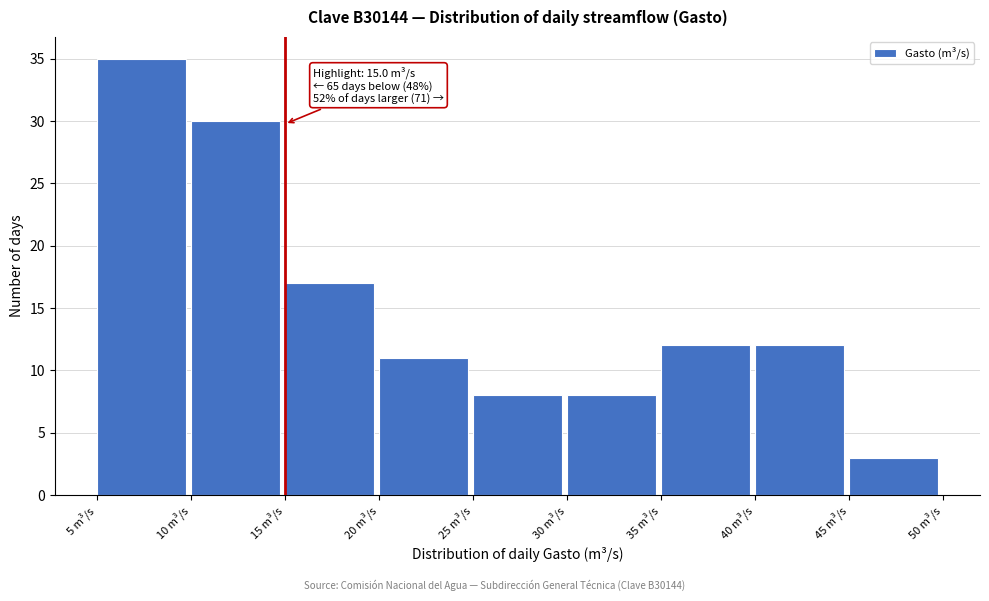

Which range on the x-axis has the tallest bar?

5 to 10